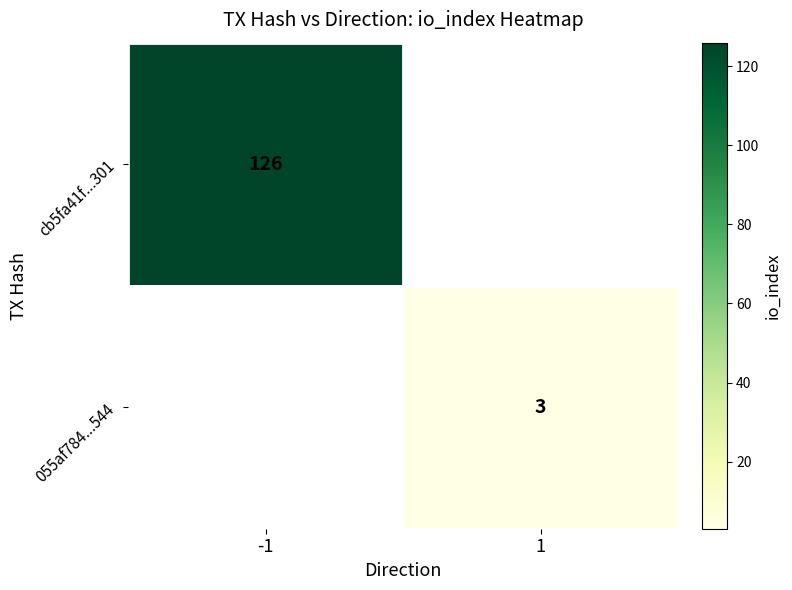

What is the minimum value shown in the chart?

3.0